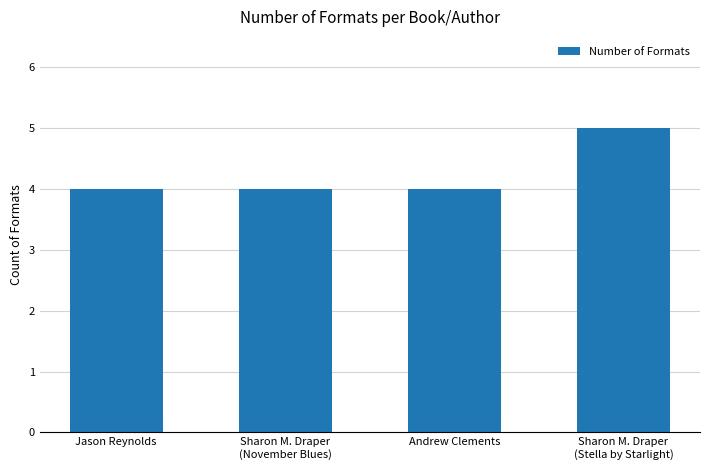

Reading left to right, transcribe all the data shown in this chart.

Jason Reynolds=4	Sharon M. Draper
(November Blues)=4	Andrew Clements=4	Sharon M. Draper
(Stella by Starlight)=5